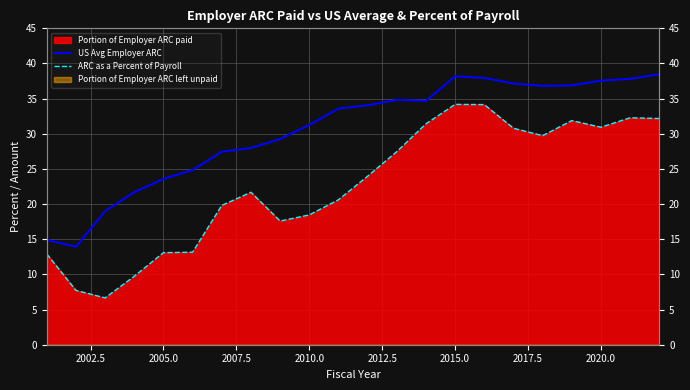

True or false: US Avg Employer ARC and ARC as a Percent of Payroll cross at least once.

False